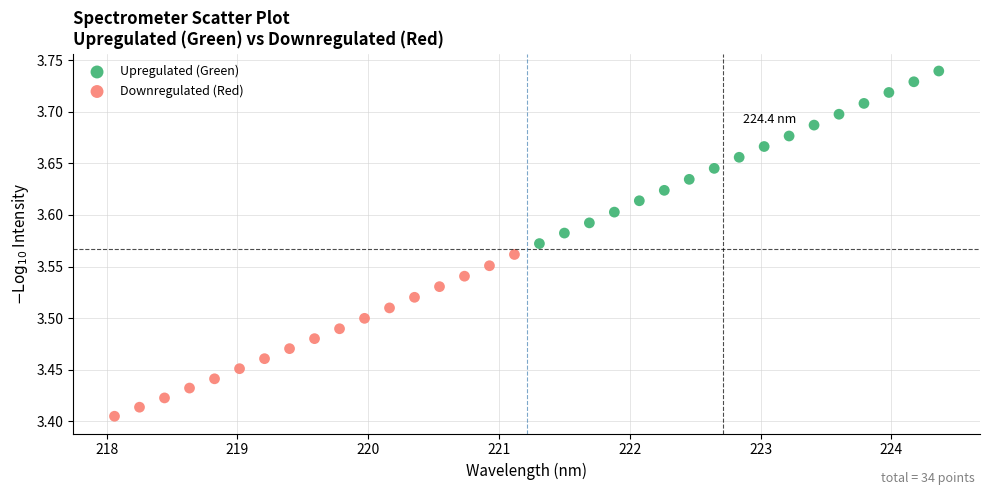

Which series contains the highest Y value?

Upregulated (Green)